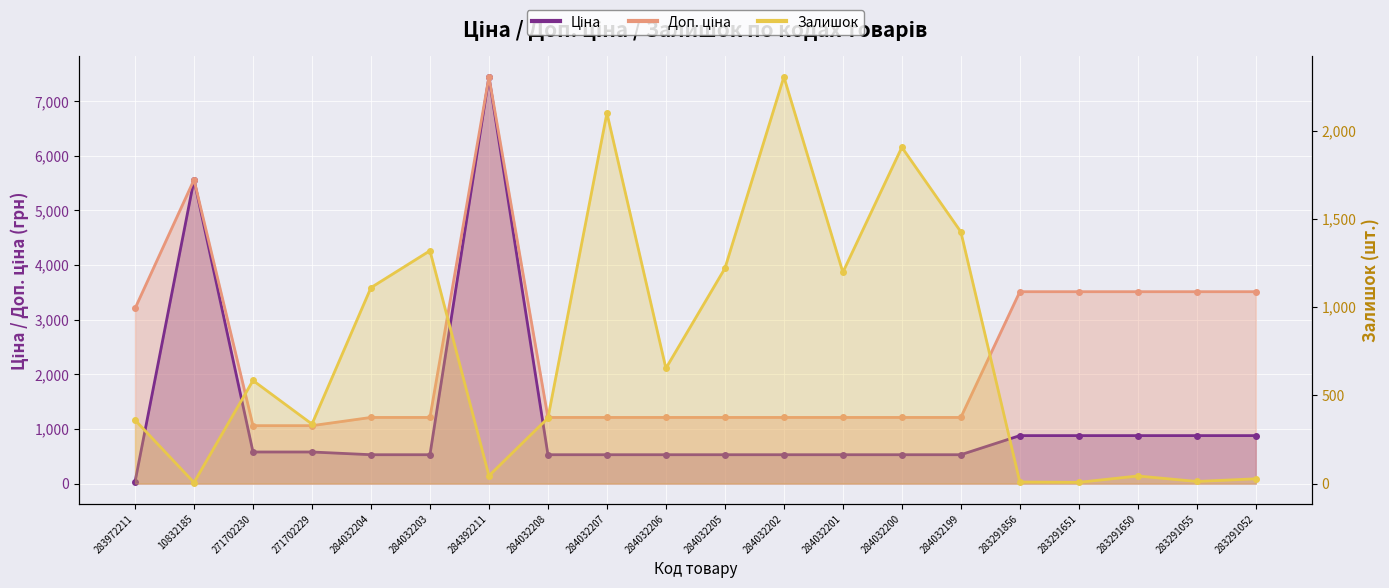

What is the value of the Залишок point at the 19th from the left?

12.0